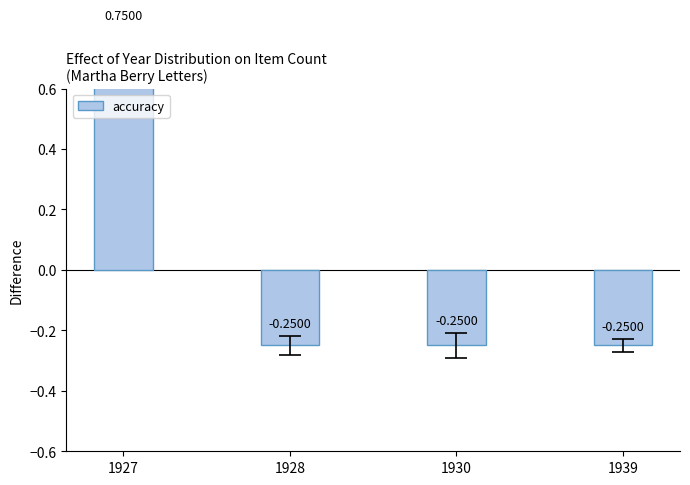

Are the bars horizontal?

No